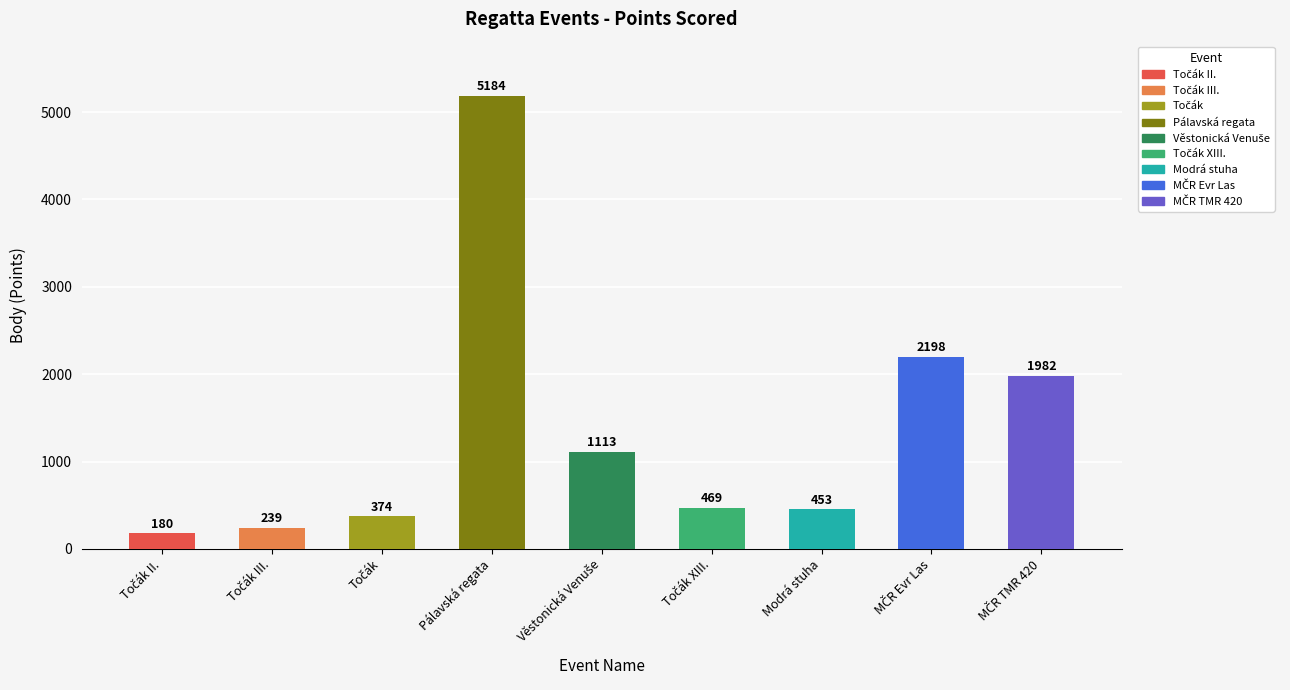

What is the sum of all values?

12192